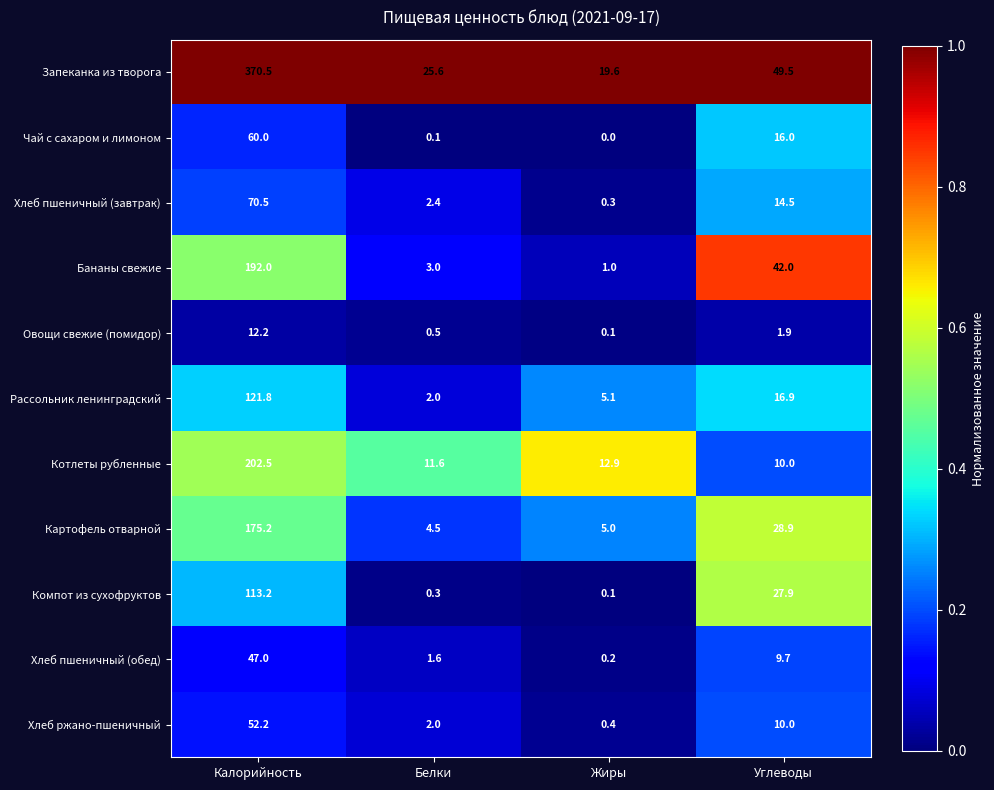

What is the average value of the Компот из сухофруктов series?

35.4